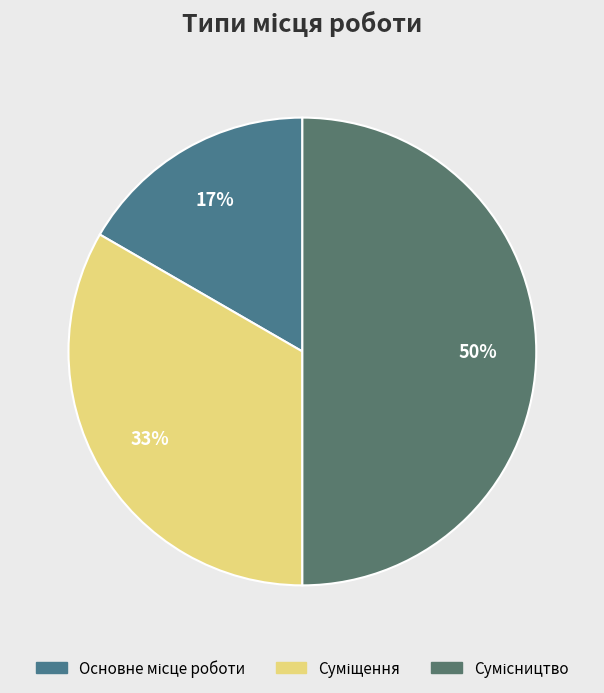

To the nearest percent, what is the difference between the Сумісництво and Основне місце роботи slice percentages?

33%